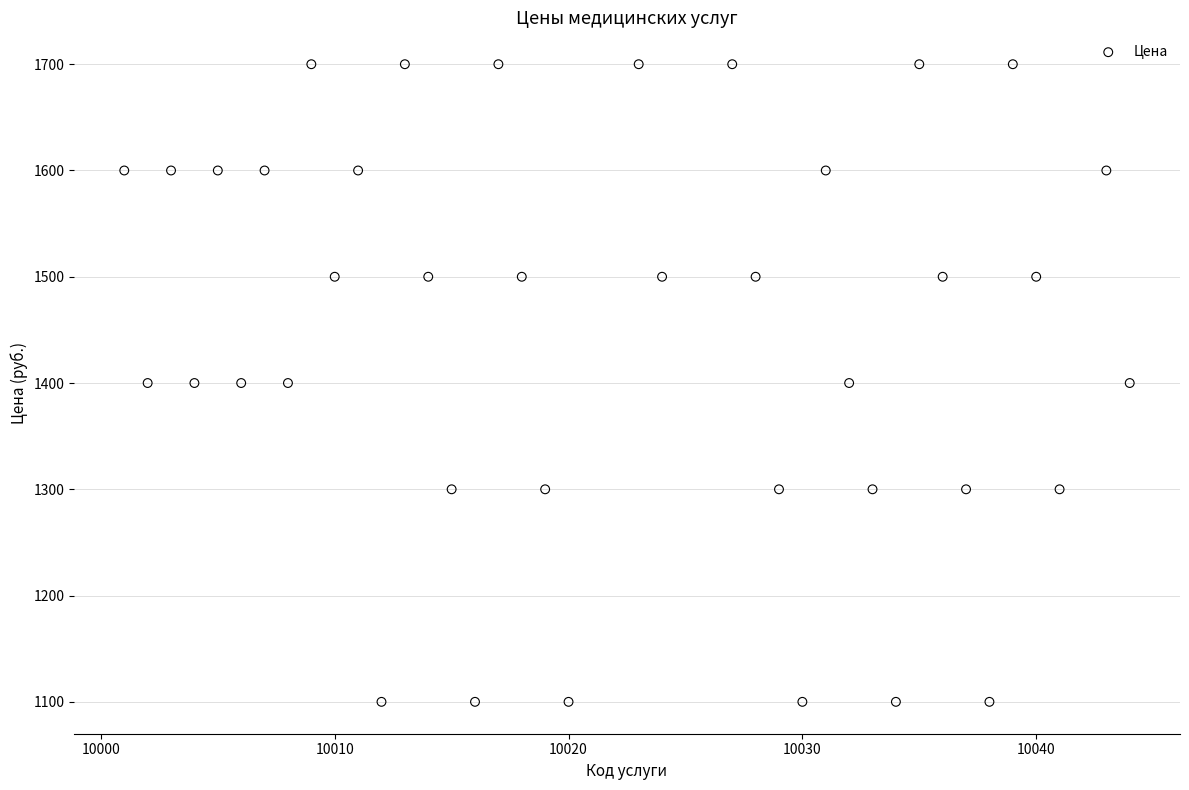

What is the range of X values (max minus min)?

43